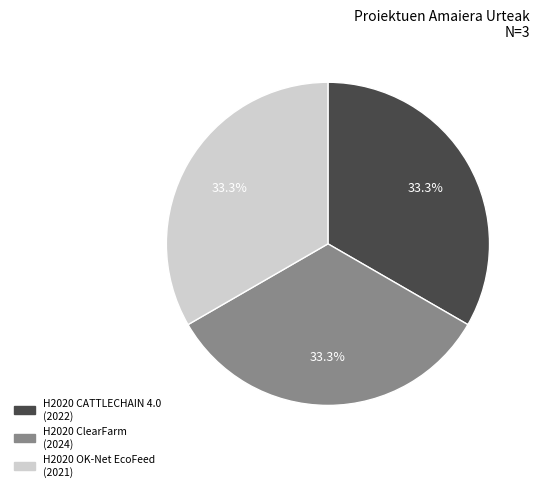

Approximately how many times larger is the value at H2020 ClearFarm compared to H2020 OK-Net EcoFeed?

1.0